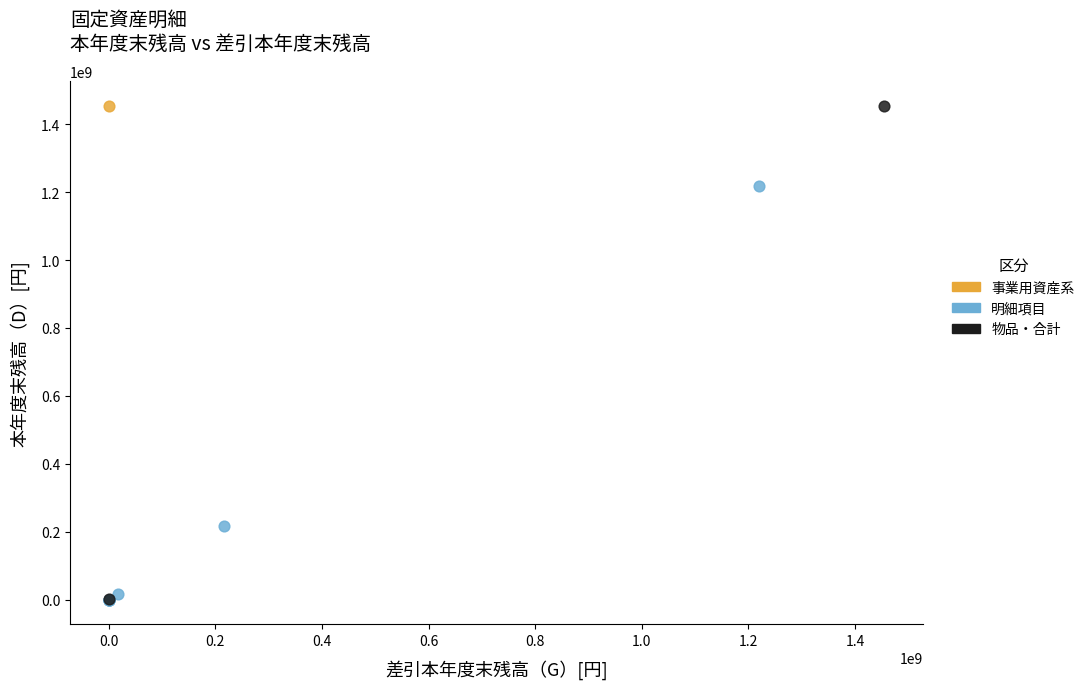

What are all the series names shown in the legend?

事業用資産系, 明細項目, 物品・合計